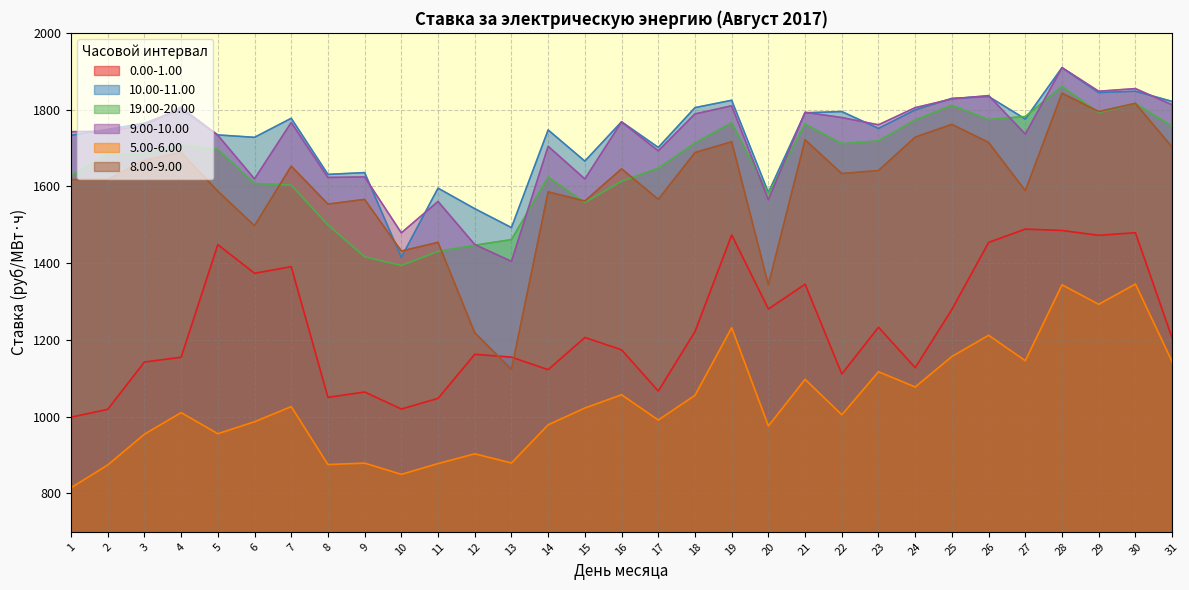

How many data points in 0.00-1.00 are above 1204?

16